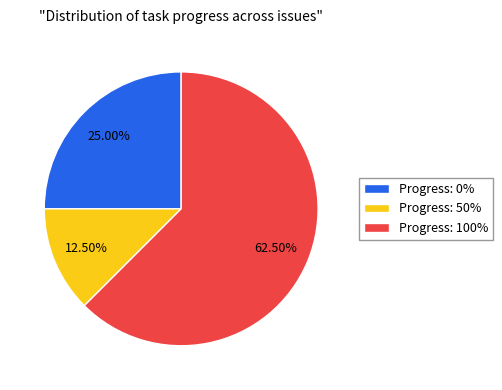

What is the ratio of the value at Progress: 0% to the value at Progress: 50%?

2.0